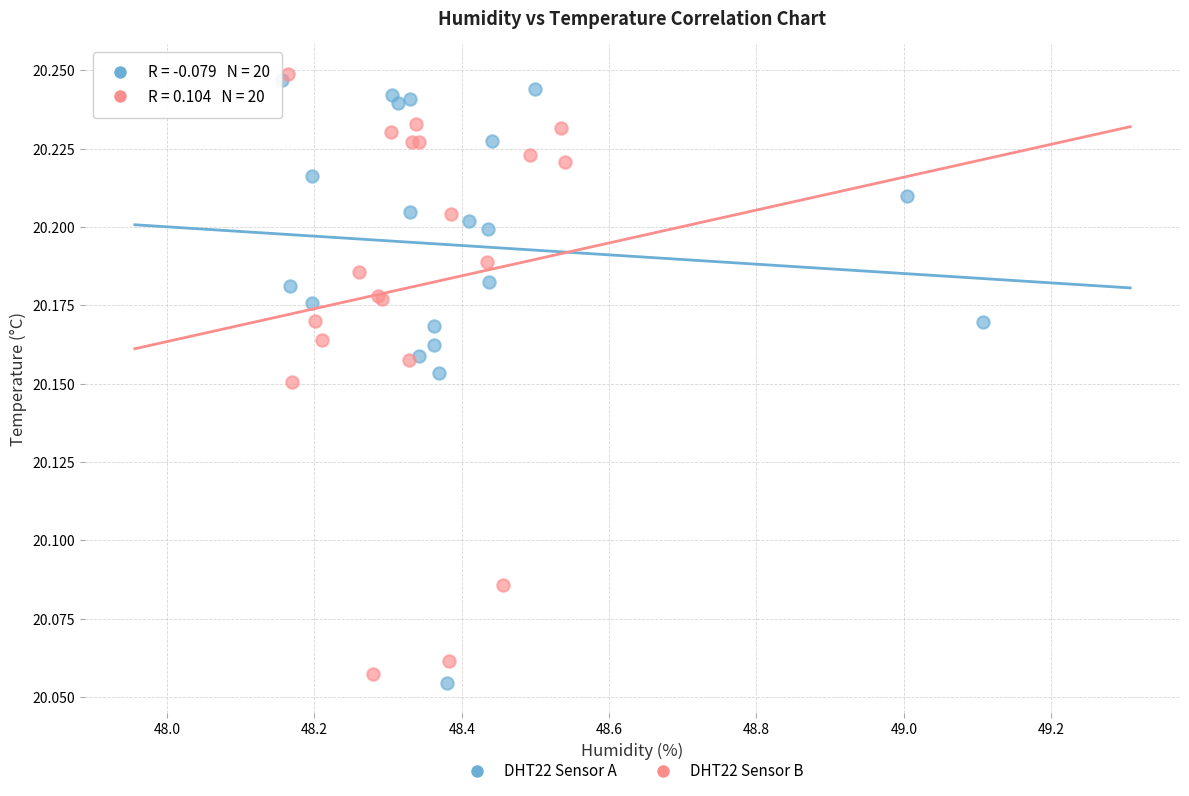

Which series reaches the maximum Y coordinate?

DHT22 Sensor B